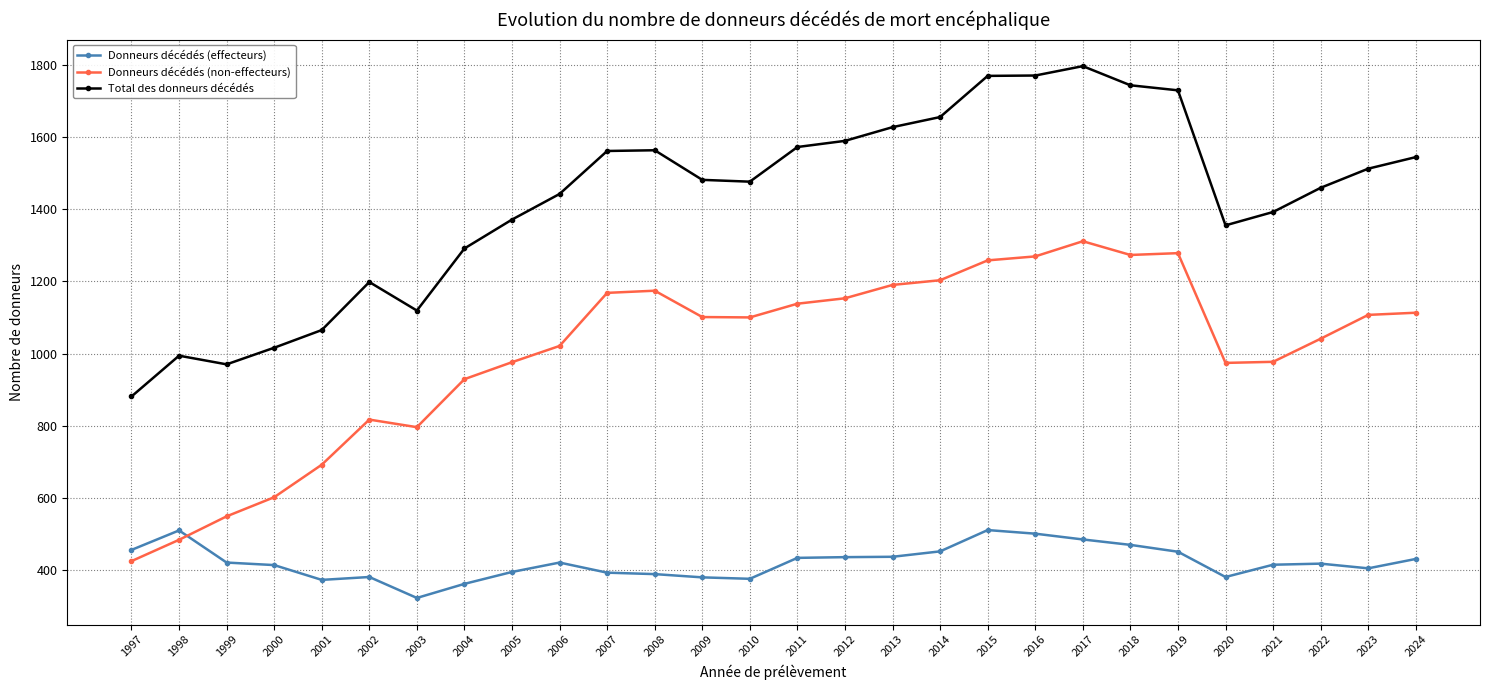

Between 2001 and 2020, which series saw the biggest shift?

Total des donneurs décédés